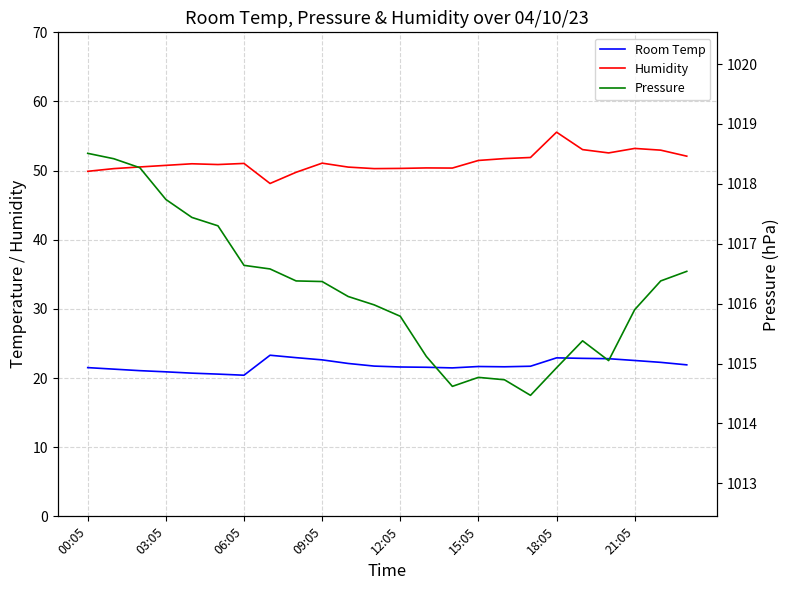

True or false: Room Temp and Humidity cross at least once.

False